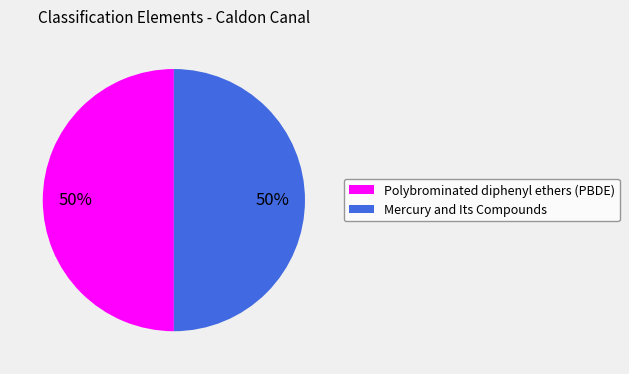

To the nearest percent, what percentage of the pie is Mercury and Its Compounds?

50%